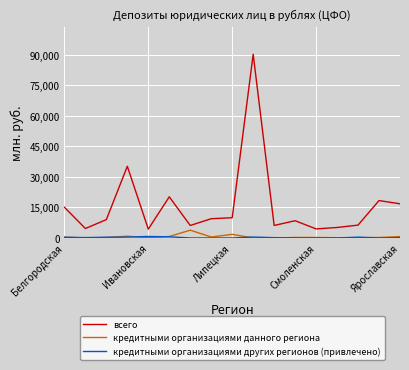

Which series has the largest total across all categories?

всего